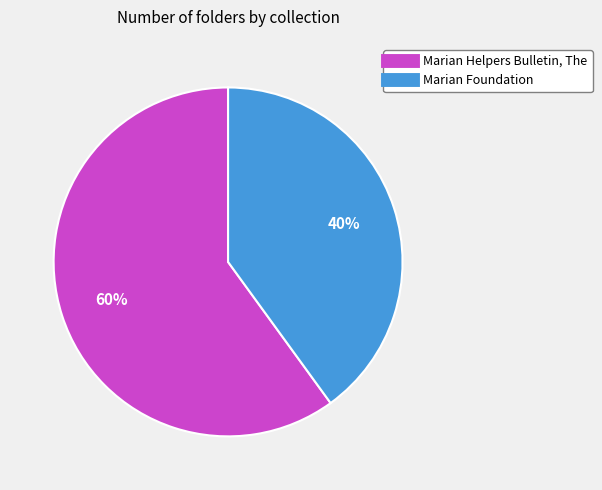

Do Marian Helpers Bulletin, The and Marian Foundation together represent more than half of the pie?

Yes